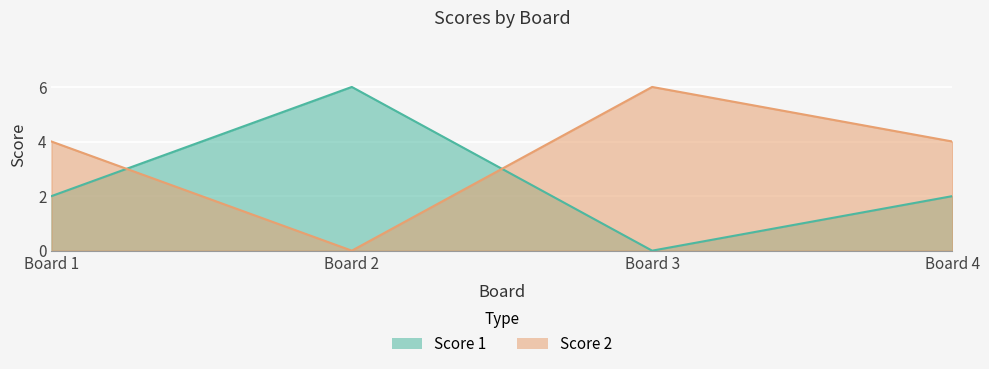

What is the total value across all series at Board 4?

6